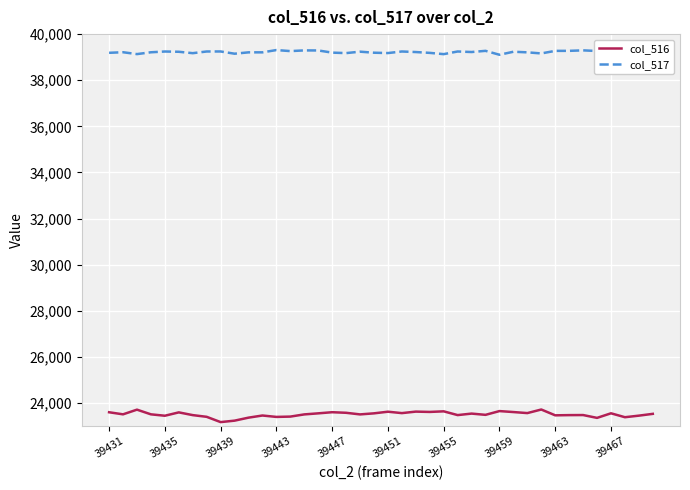

How many lines are shown in the chart?

2